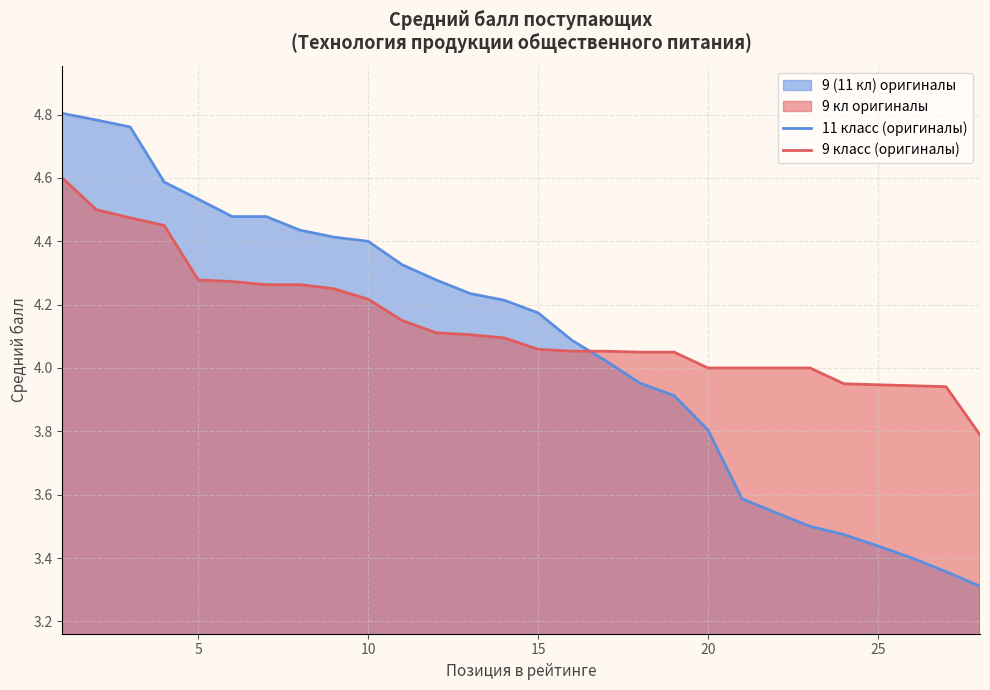

What is the difference between the maximum and minimum values in the 11 класс (оригиналы) series?

1.5